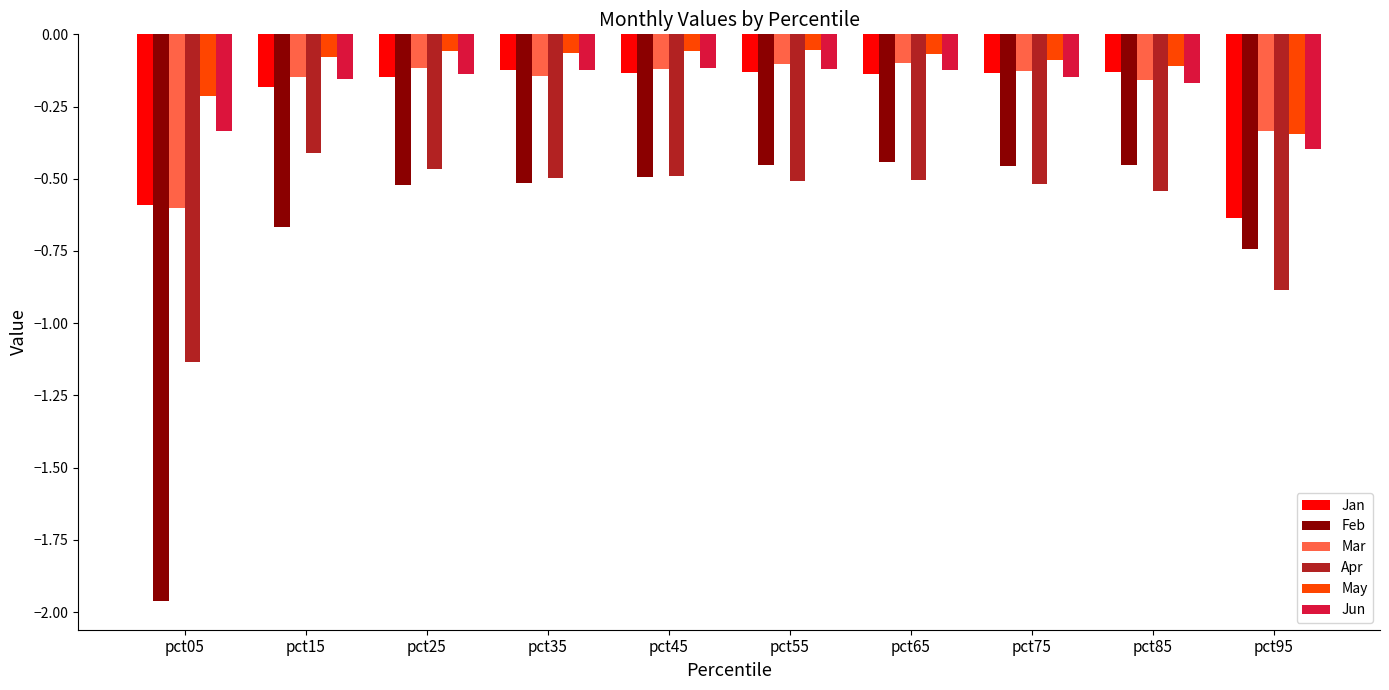

Which category has the highest value in the Apr series?

pct15